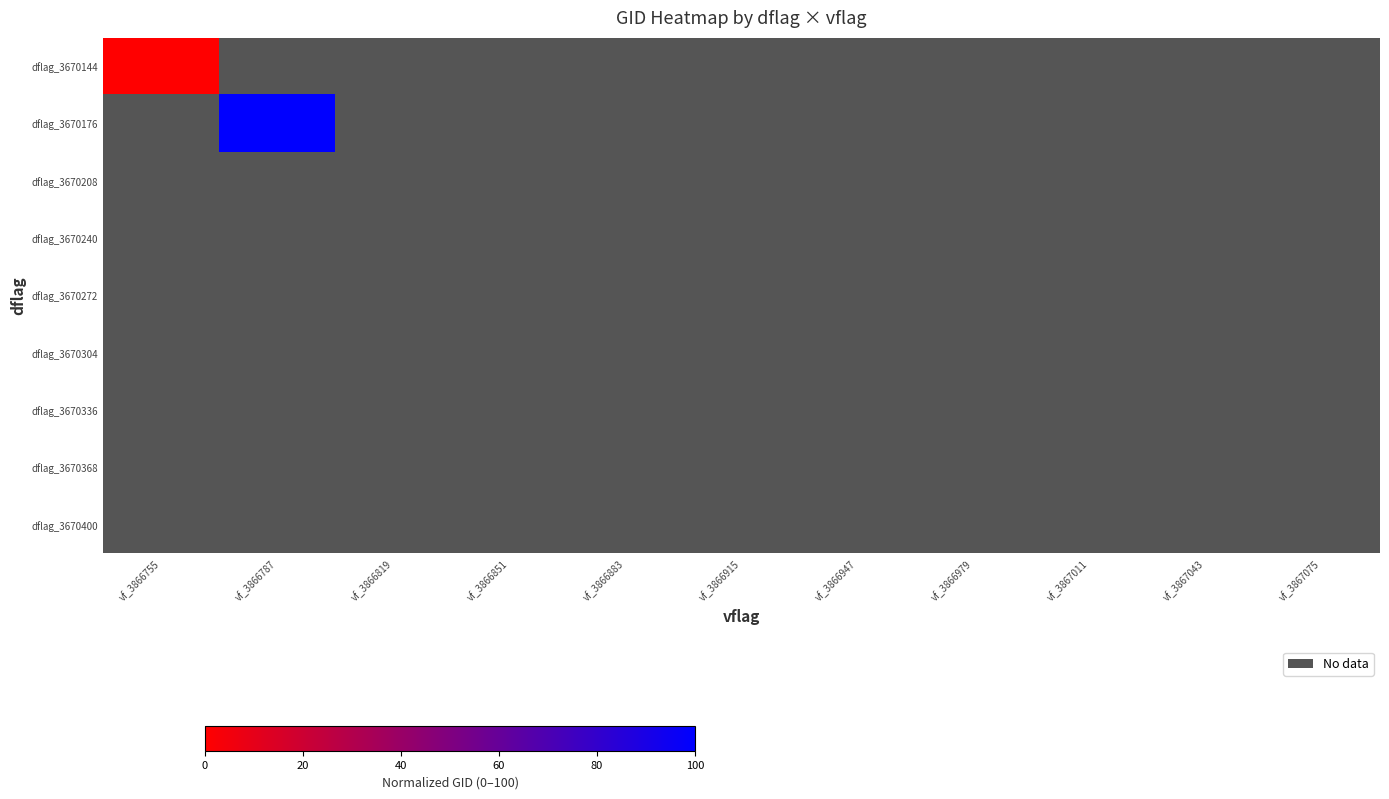

Reading left to right, list all the values displayed in this chart.

dflag_3670144: vf_3866755=0	vf_3866787=-1	vf_3866819=-1	vf_3866851=-1	vf_3866883=-1	vf_3866915=-1	vf_3866947=-1	vf_3866979=-1	vf_3867011=-1	vf_3867043=-1	vf_3867075=-1
dflag_3670176: vf_3866755=-1	vf_3866787=100	vf_3866819=-1	vf_3866851=-1	vf_3866883=-1	vf_3866915=-1	vf_3866947=-1	vf_3866979=-1	vf_3867011=-1	vf_3867043=-1	vf_3867075=-1
dflag_3670208: vf_3866755=-1	vf_3866787=-1	vf_3866819=-1	vf_3866851=-1	vf_3866883=-1	vf_3866915=-1	vf_3866947=-1	vf_3866979=-1	vf_3867011=-1	vf_3867043=-1	vf_3867075=-1
dflag_3670240: vf_3866755=-1	vf_3866787=-1	vf_3866819=-1	vf_3866851=-1	vf_3866883=-1	vf_3866915=-1	vf_3866947=-1	vf_3866979=-1	vf_3867011=-1	vf_3867043=-1	vf_3867075=-1
dflag_3670272: vf_3866755=-1	vf_3866787=-1	vf_3866819=-1	vf_3866851=-1	vf_3866883=-1	vf_3866915=-1	vf_3866947=-1	vf_3866979=-1	vf_3867011=-1	vf_3867043=-1	vf_3867075=-1
dflag_3670304: vf_3866755=-1	vf_3866787=-1	vf_3866819=-1	vf_3866851=-1	vf_3866883=-1	vf_3866915=-1	vf_3866947=-1	vf_3866979=-1	vf_3867011=-1	vf_3867043=-1	vf_3867075=-1
dflag_3670336: vf_3866755=-1	vf_3866787=-1	vf_3866819=-1	vf_3866851=-1	vf_3866883=-1	vf_3866915=-1	vf_3866947=-1	vf_3866979=-1	vf_3867011=-1	vf_3867043=-1	vf_3867075=-1
dflag_3670368: vf_3866755=-1	vf_3866787=-1	vf_3866819=-1	vf_3866851=-1	vf_3866883=-1	vf_3866915=-1	vf_3866947=-1	vf_3866979=-1	vf_3867011=-1	vf_3867043=-1	vf_3867075=-1
dflag_3670400: vf_3866755=-1	vf_3866787=-1	vf_3866819=-1	vf_3866851=-1	vf_3866883=-1	vf_3866915=-1	vf_3866947=-1	vf_3866979=-1	vf_3867011=-1	vf_3867043=-1	vf_3867075=-1